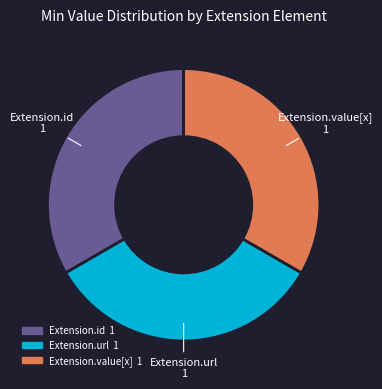

Is there any slice that represents more than half of the pie?

No